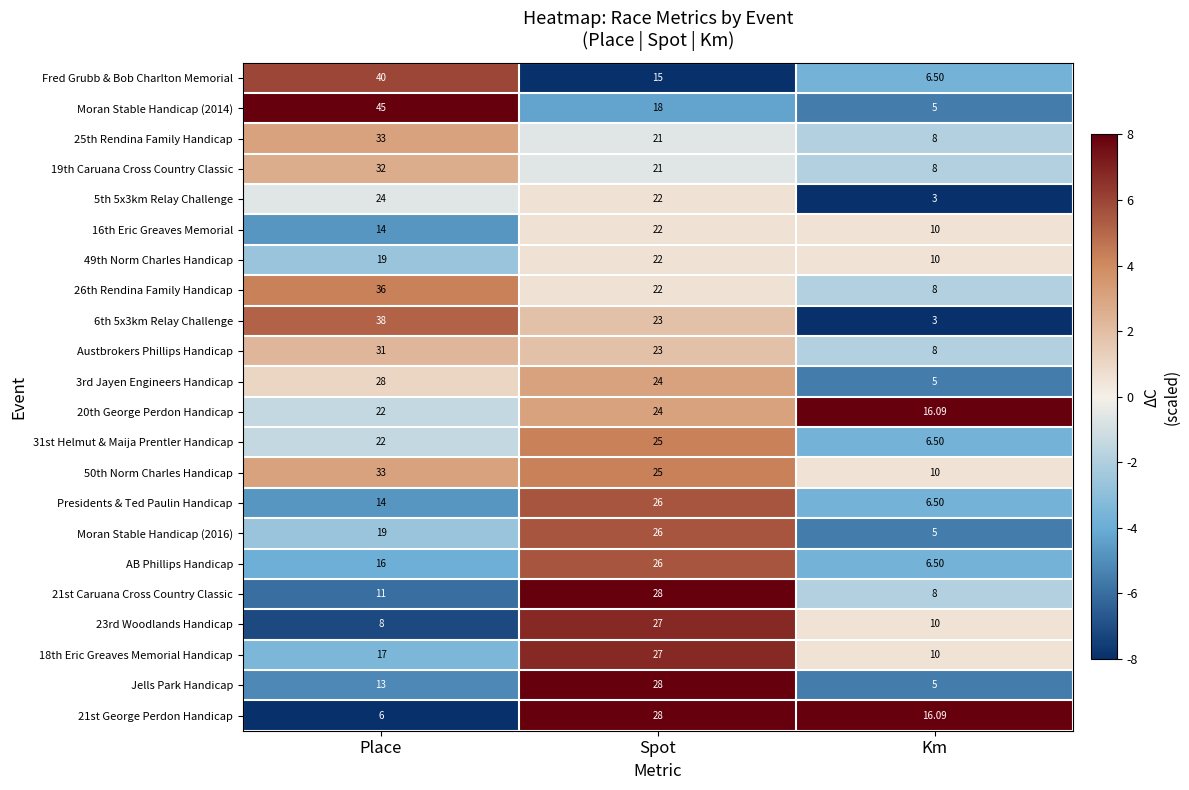

Which category has the highest value in the 25th Rendina Family Handicap series?

Place